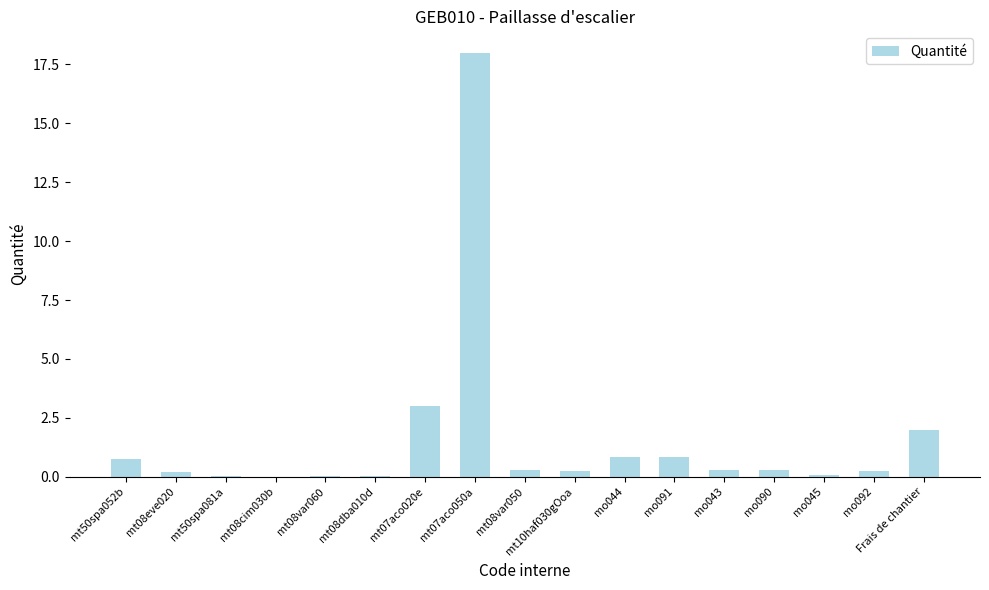

What is the change in value from mt08dba010d to mt07aco020e?

+3.0